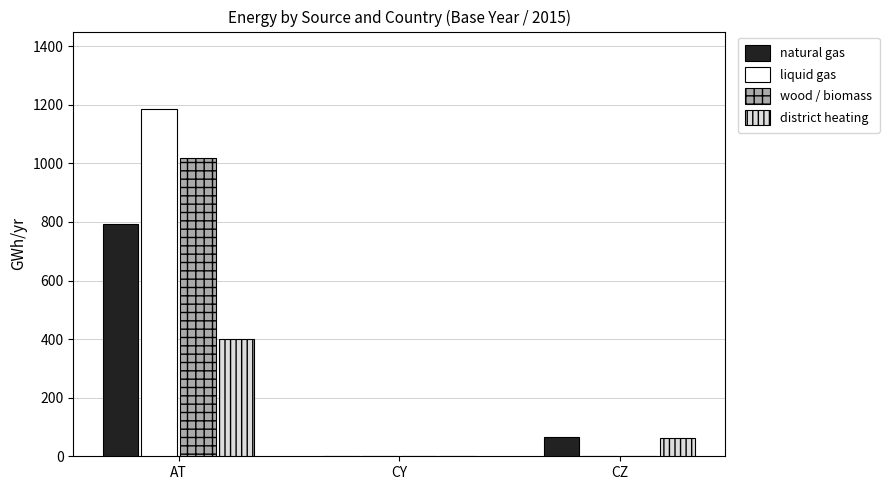

Is the value of natural gas at CZ greater than the value of district heating at AT?

No